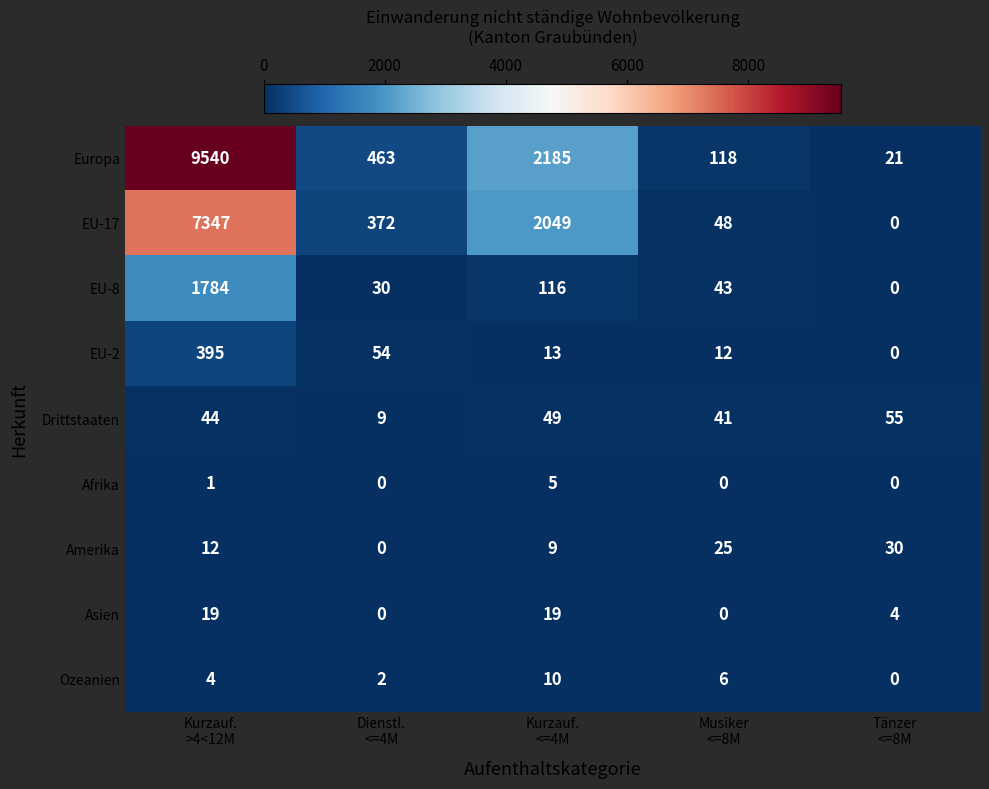

What is the difference between the highest and lowest values at Tänzer
<=8M?

55